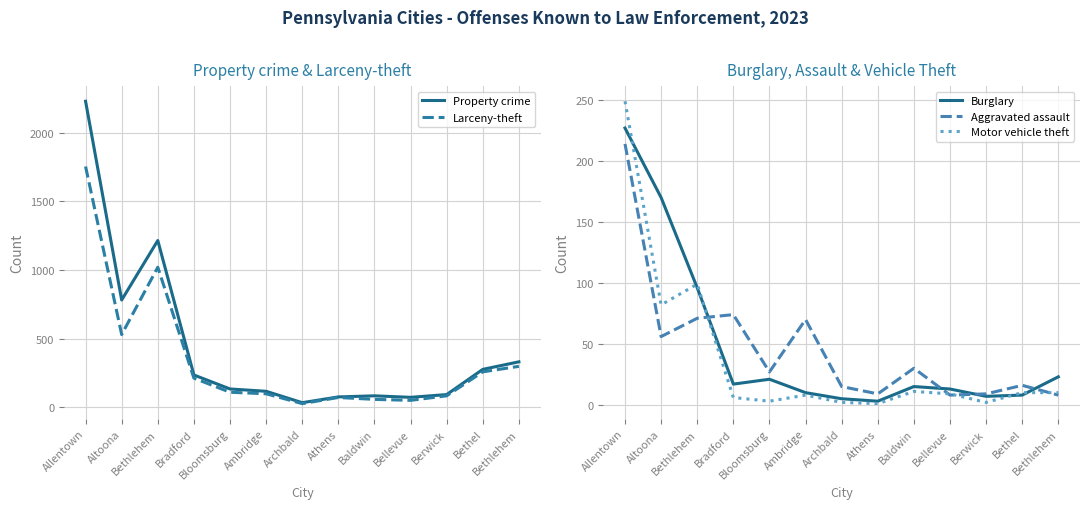

Between Bloomsburg and Bethlehem, which is larger?

Bethlehem